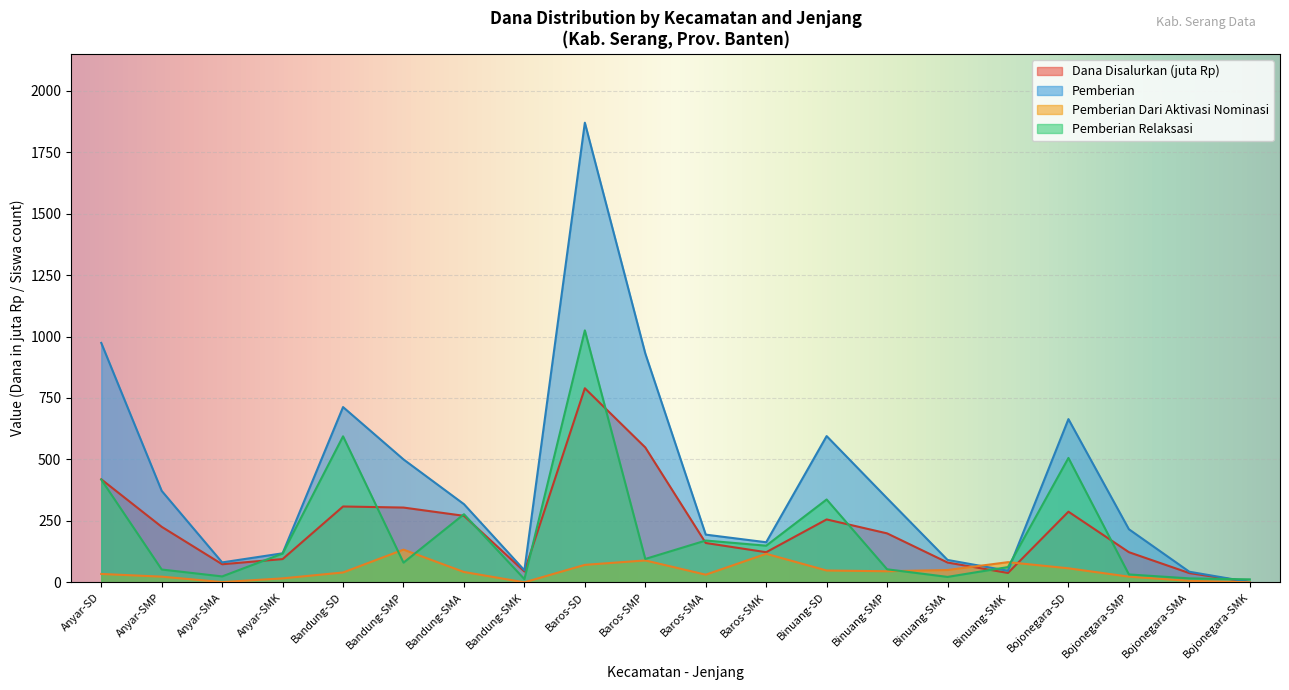

Which series has the widest spread of values?

Pemberian